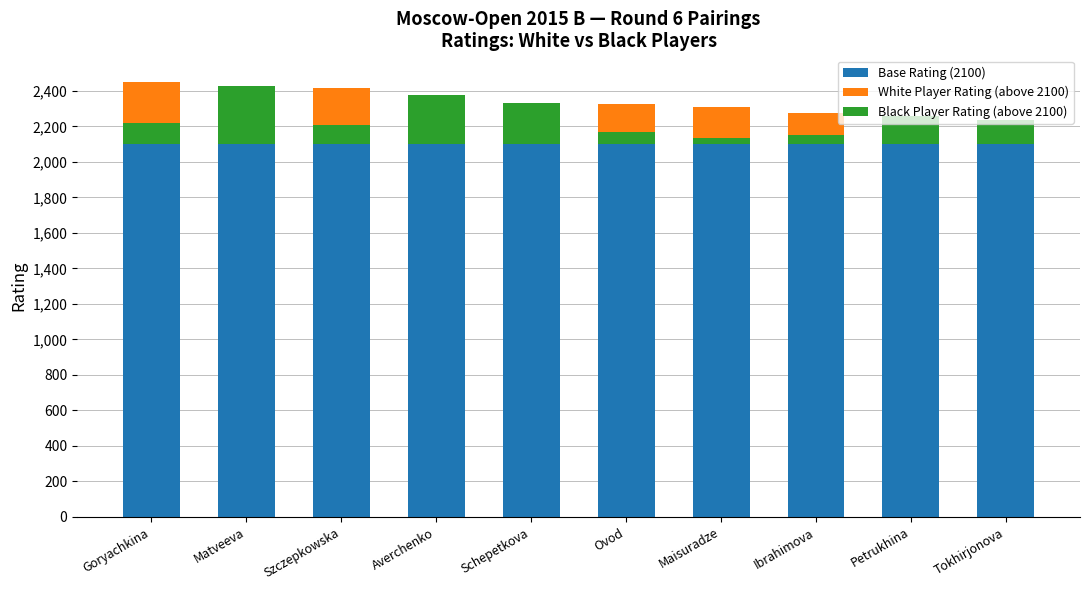

Reading left to right, transcribe all the data shown in this chart.

Base Rating (2100): 2100	2100	2100	2100	2100	2100	2100	2100	2100	2100
White Player Rating (above 2100): 351	120	315	104	116	224	210	173	110	81
Black Player Rating (above 2100): 120	329	108	275	234	70	34	49	157	135